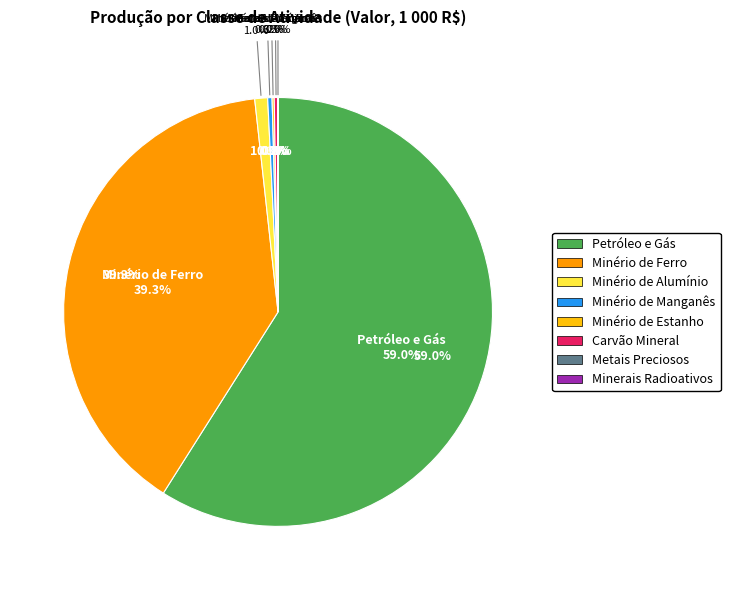

Combined, do Extração de petróleo e gás natural and Extração de minério de manganês account for over 50%?

Yes